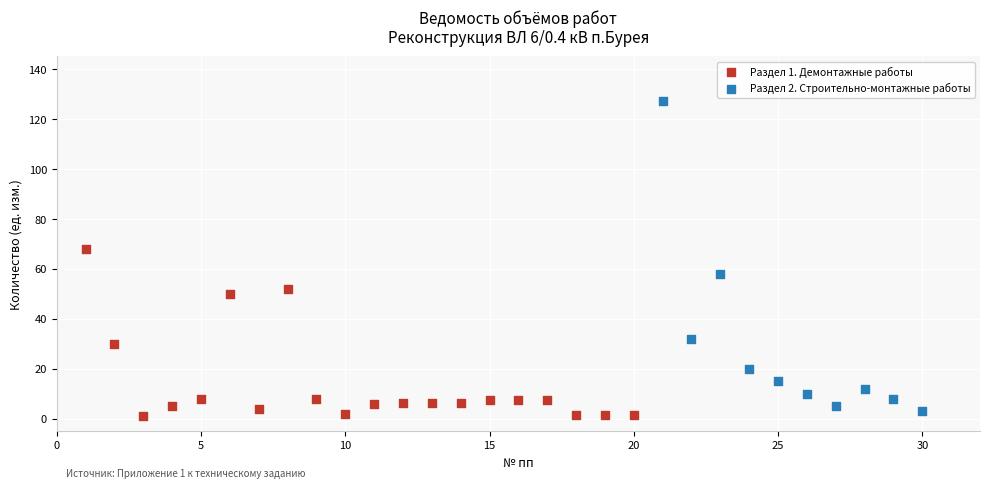

Which series reaches the maximum Y coordinate?

Раздел 2. Строительно-монтажные работы